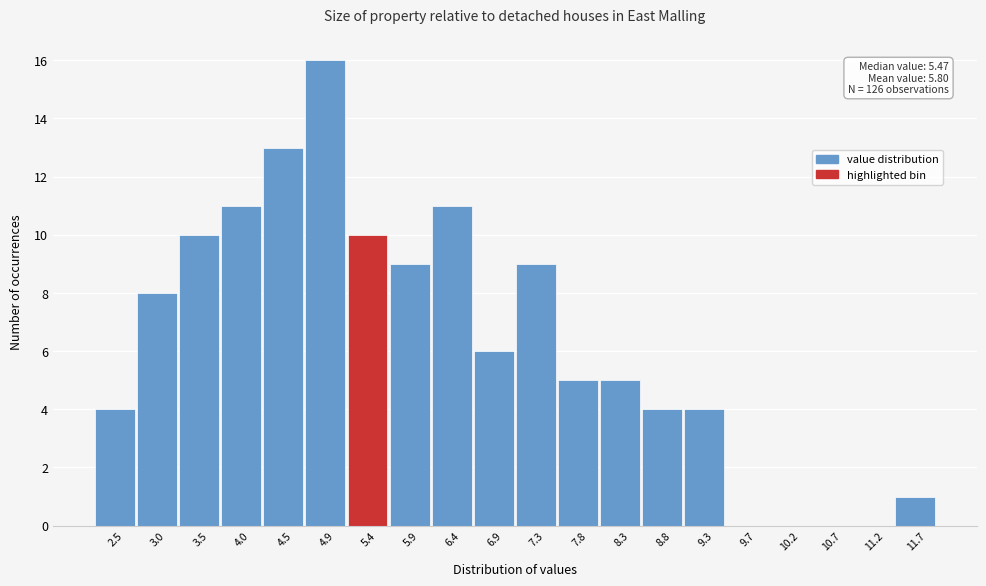

Reading right to left, transcribe all the data shown in this chart.

11.7=1	11.2=0	10.7=0	10.2=0	9.7=0	9.3=4	8.8=4	8.3=5	7.8=5	7.3=9	6.9=6	6.4=11	5.9=9	5.4=10	4.9=16	4.5=13	4.0=11	3.5=10	3.0=8	2.5=4